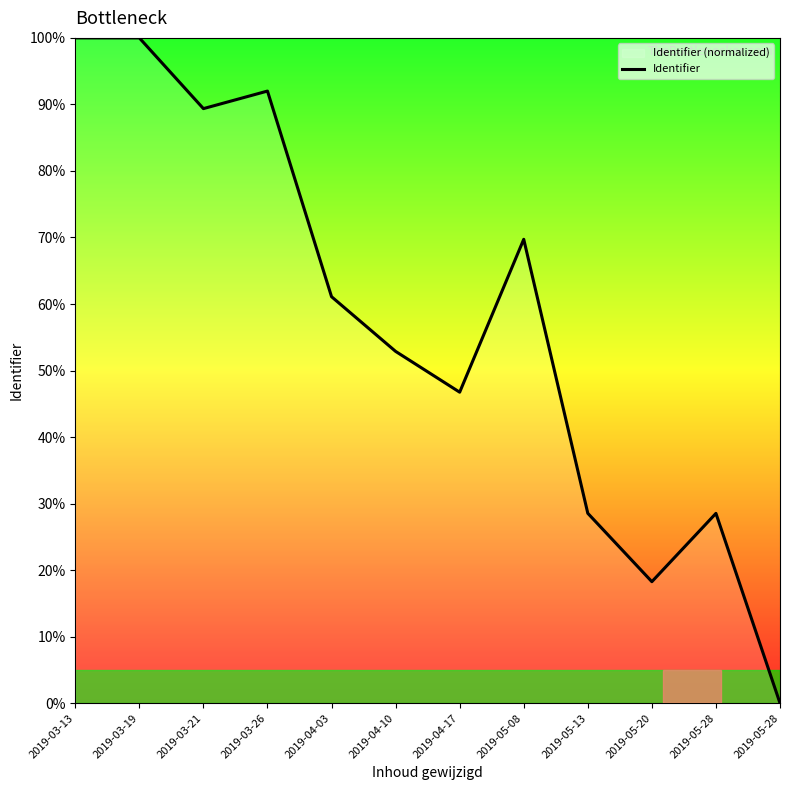

Reading left to right, what are all the values shown in this chart?

2019-03-13=100.0	2019-03-19=100.0	2019-03-21=89.4	2019-03-26=92.0	2019-04-03=61.1	2019-04-10=52.9	2019-04-17=46.7	2019-05-08=69.7	2019-05-13=28.5	2019-05-20=18.3	2019-05-28=28.5	2019-05-28=0.0